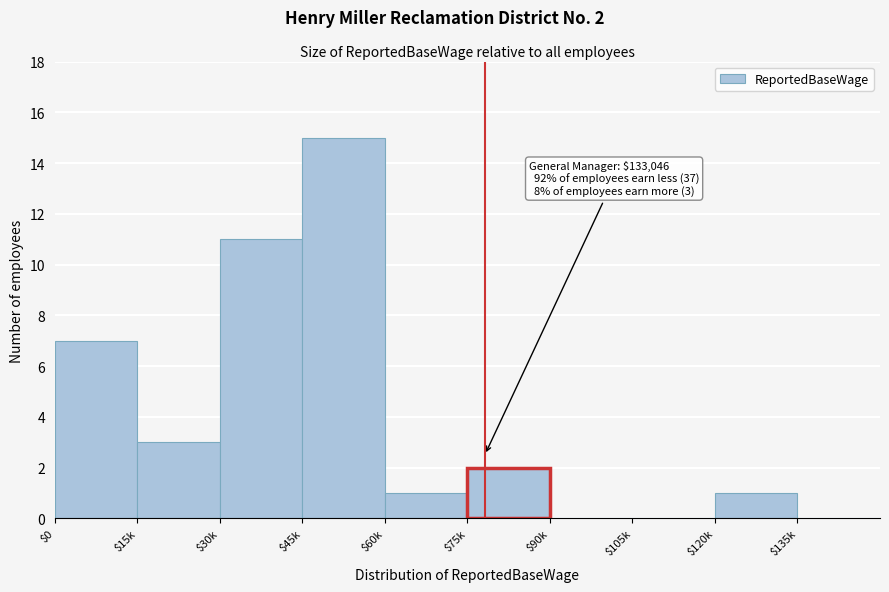

What is the sum of all values?

40